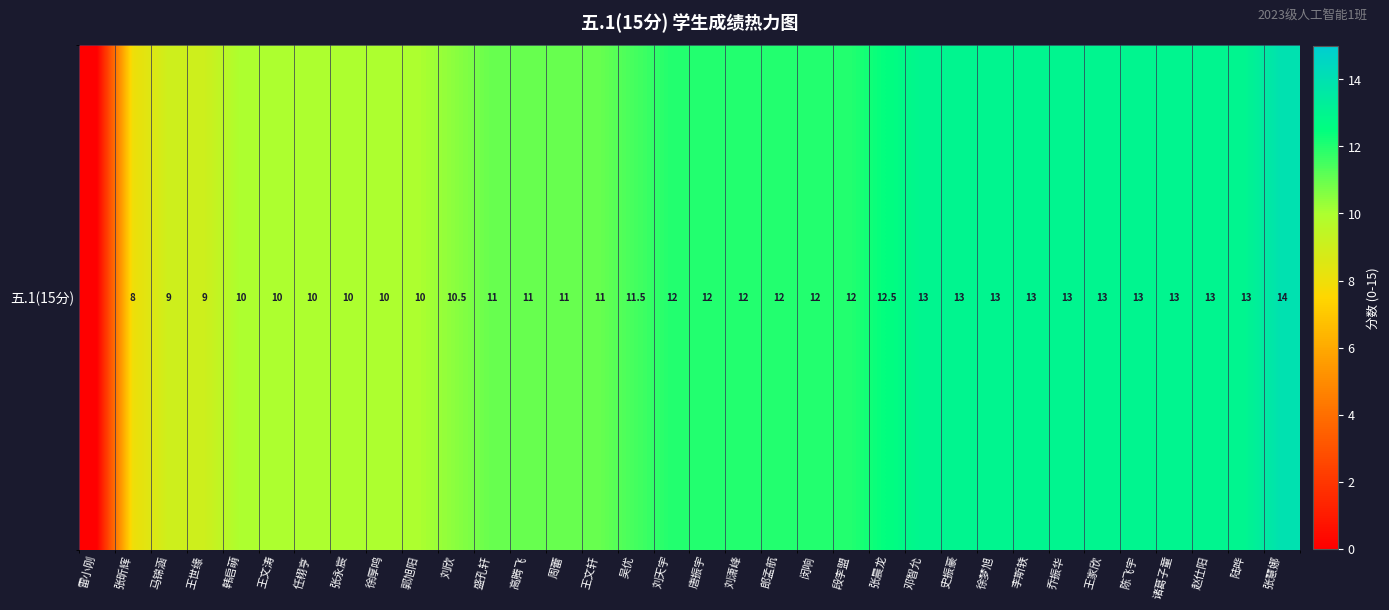

Read the value at 陈飞宇.

13.0